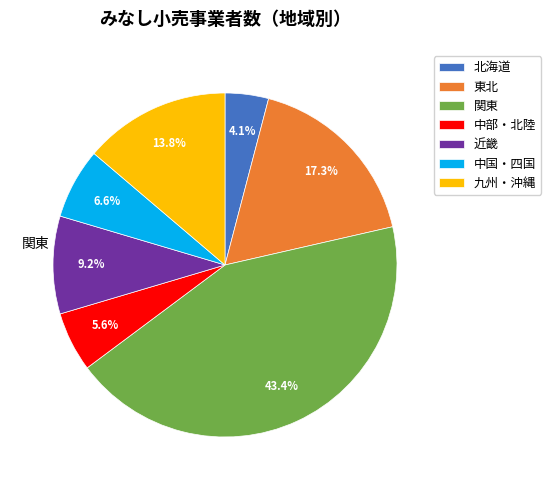

Is there any slice that represents more than half of the pie?

No